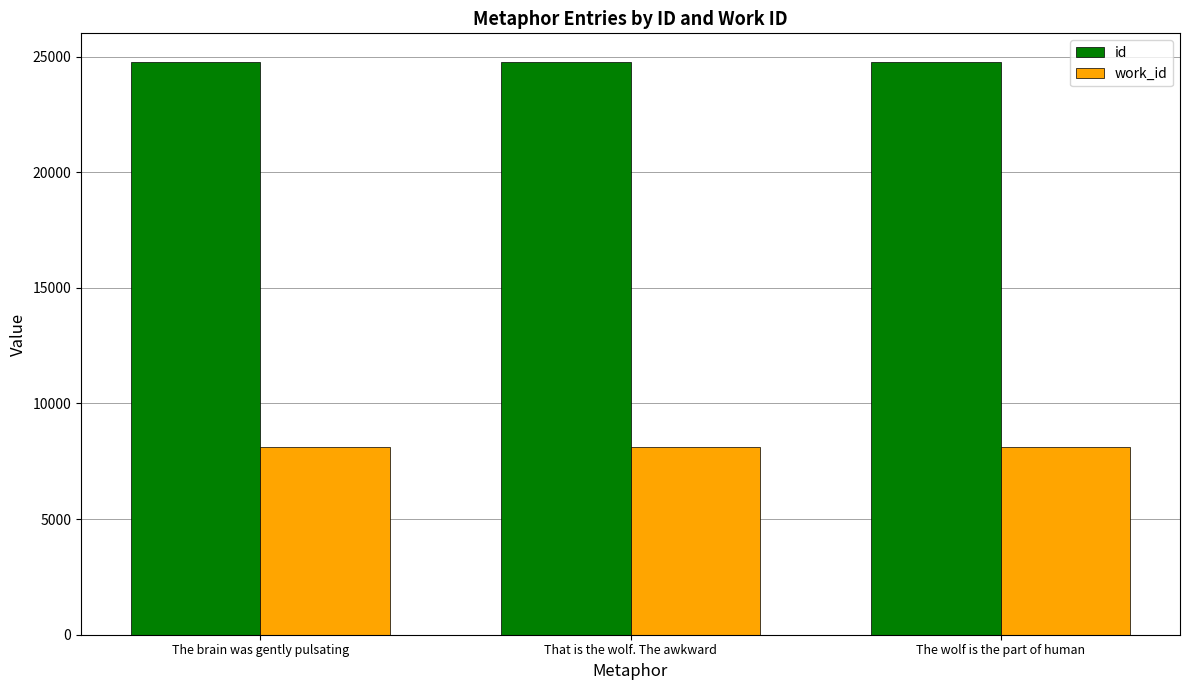

Which series has the largest total across all categories?

id